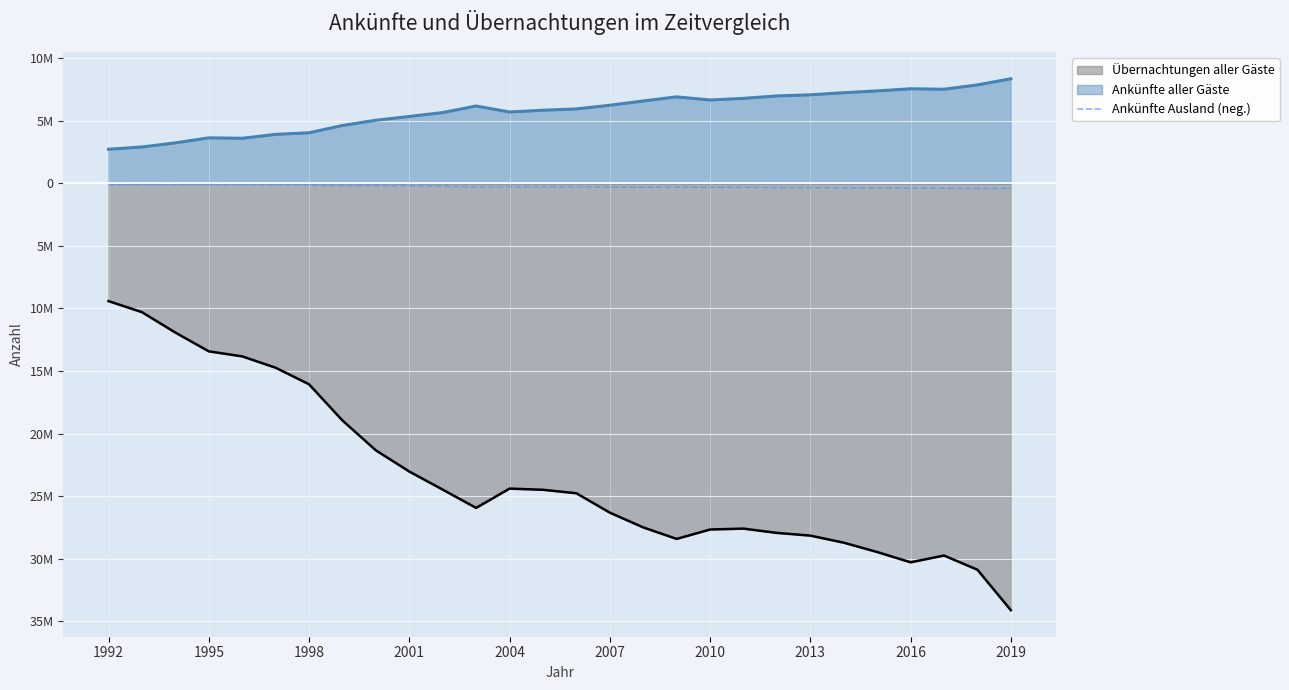

What are all the series names shown in the legend?

Übernachtungen aller Gäste, Ankünfte aller Gäste, Ankünfte Ausland (neg.)